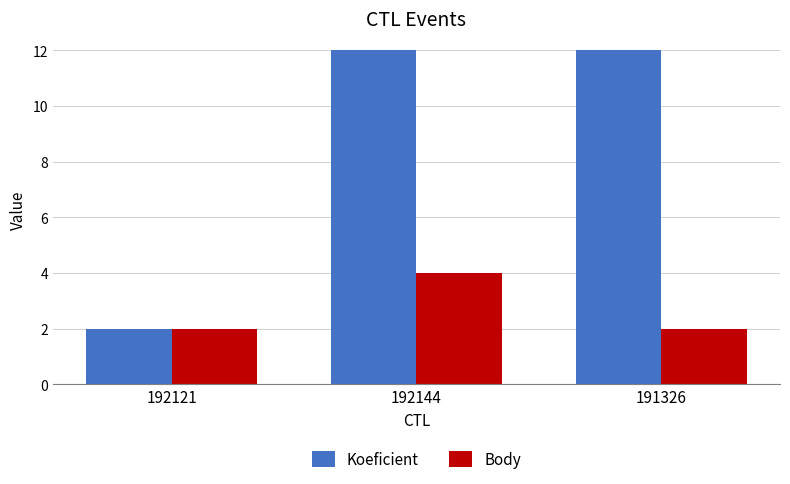

What is the value of the Koeficient bar at the 2nd from the left?

12